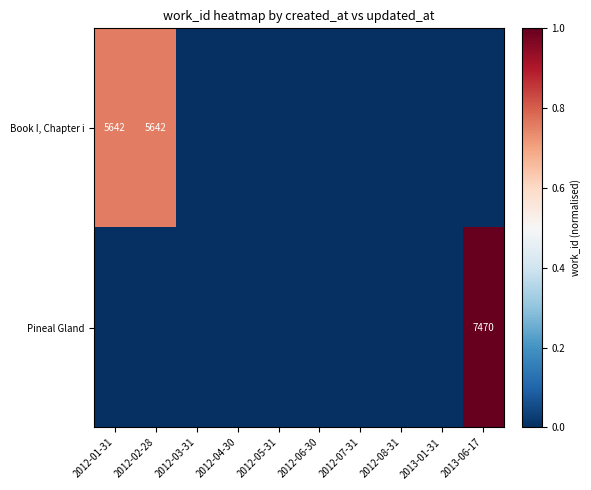

The value of Book I, Chapter i at 2012-02-28 is 5642. True or false?

True